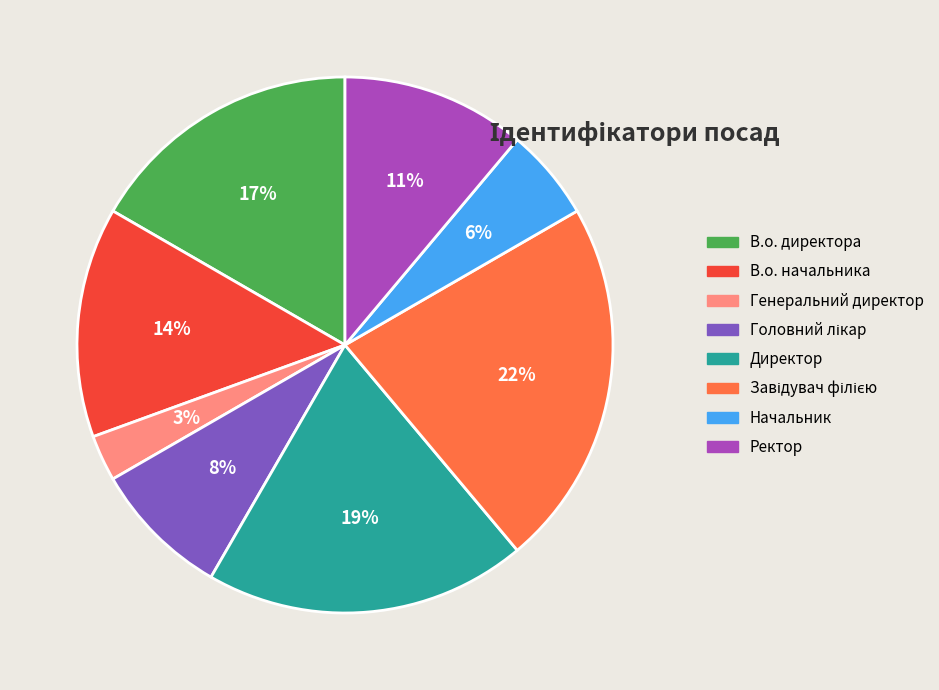

Combined, do В.о. директора and В.о. начальника account for over 50%?

No